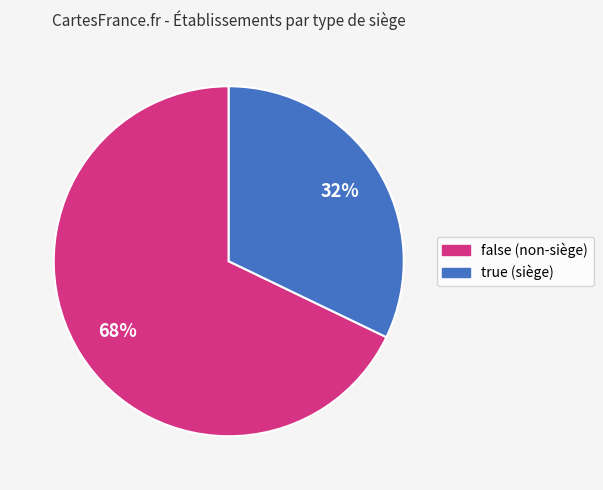

How many segments does this pie chart have?

2